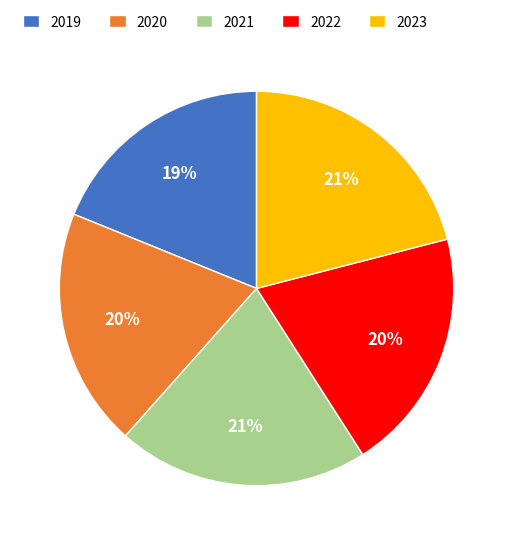

Does any single category account for the majority?

No